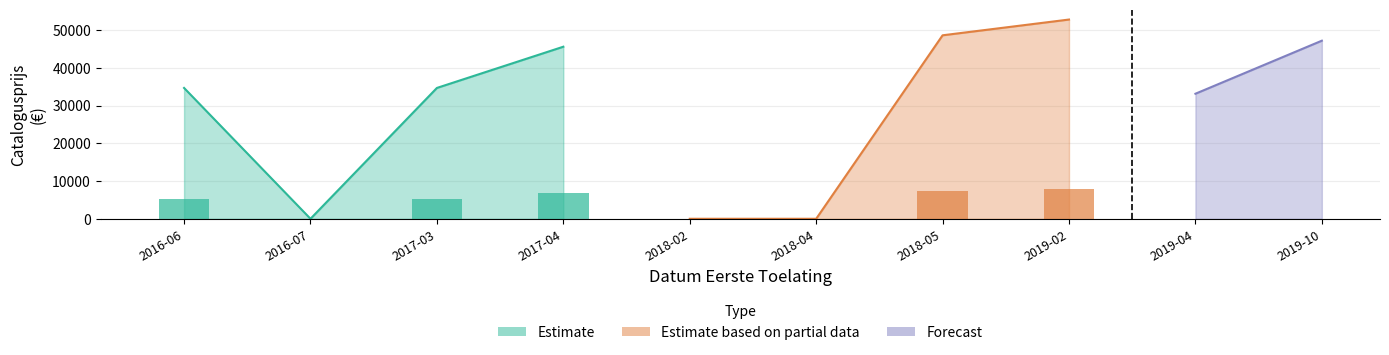

Approximately how many times larger is the value at 20190221 compared to 20160615?

1.5